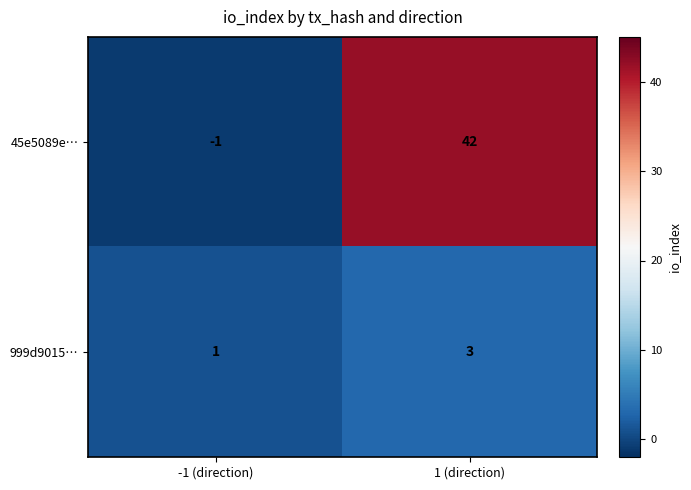

What is the spread (max minus min) of values at -1 (direction)?

2